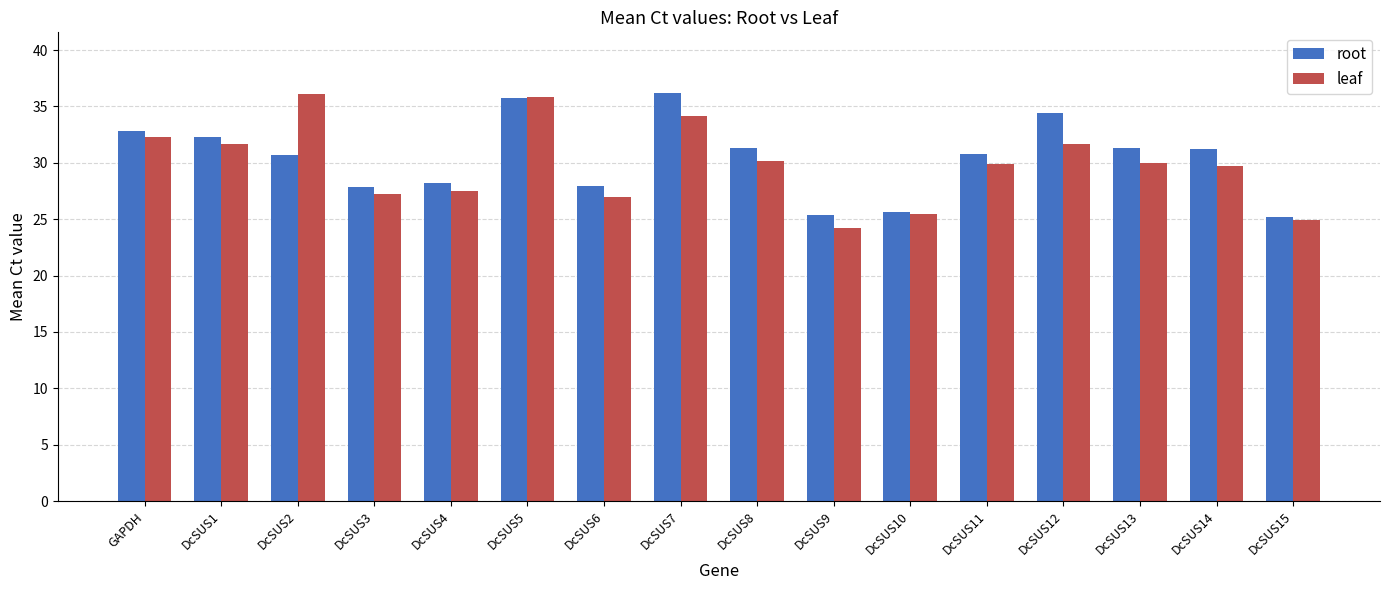

True or false: leaf has a value of 19.8 at DcSUS7.

False